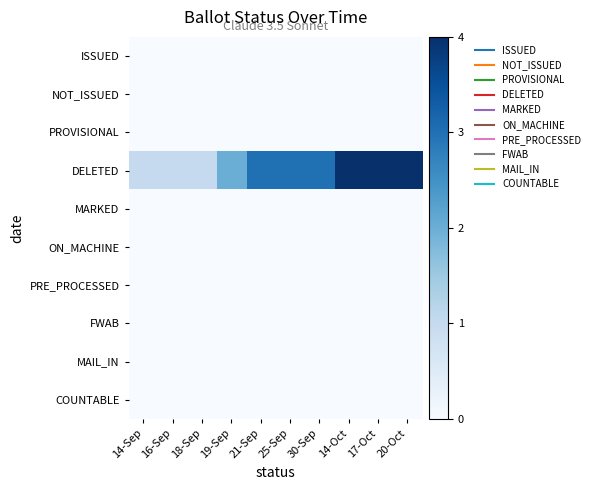

Which series changed the most between 19-Sep and 25-Sep?

DELETED